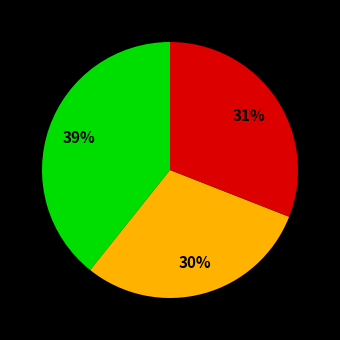

To the nearest percent, what is the average slice percentage?

33%